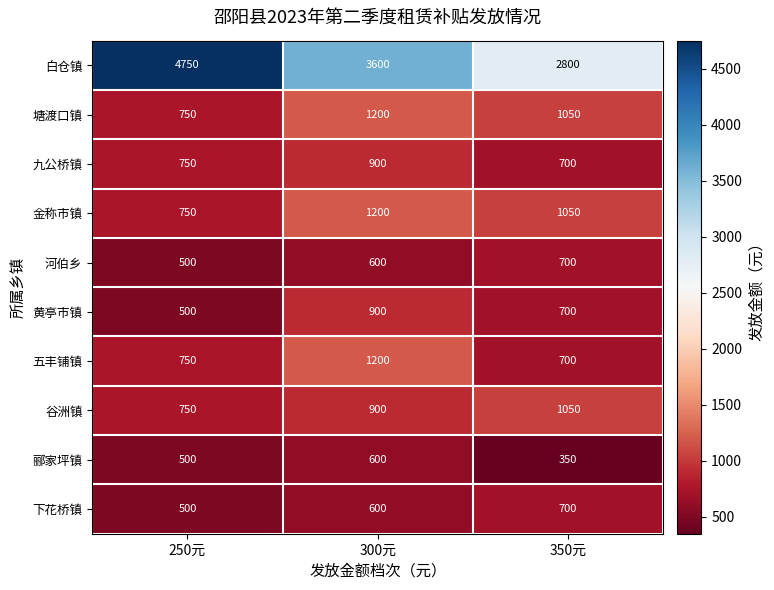

Reading left to right, what are all the values shown in this chart?

白仓镇: 4750	3600	2800
塘渡口镇: 750	1200	1050
九公桥镇: 750	900	700
金称市镇: 750	1200	1050
河伯乡: 500	600	700
黄亭市镇: 500	900	700
五丰铺镇: 750	1200	700
谷洲镇: 750	900	1050
郦家坪镇: 500	600	350
下花桥镇: 500	600	700